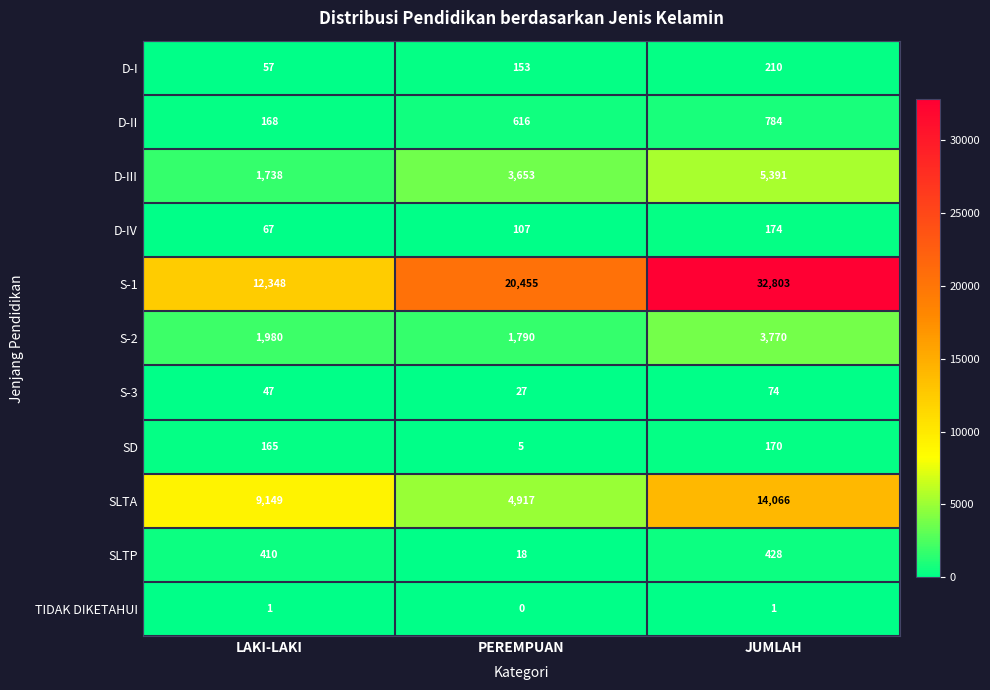

What is the maximum value shown in the chart?

32803